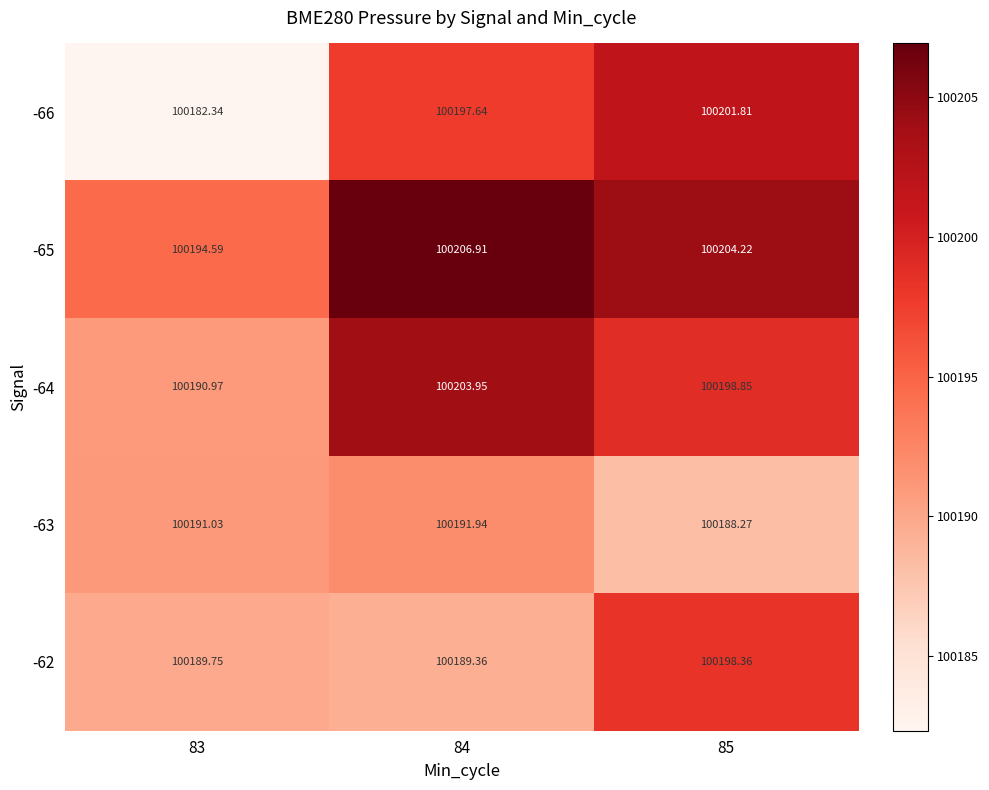

Is the value of -66 at 85 greater than the value of -64 at 83?

Yes